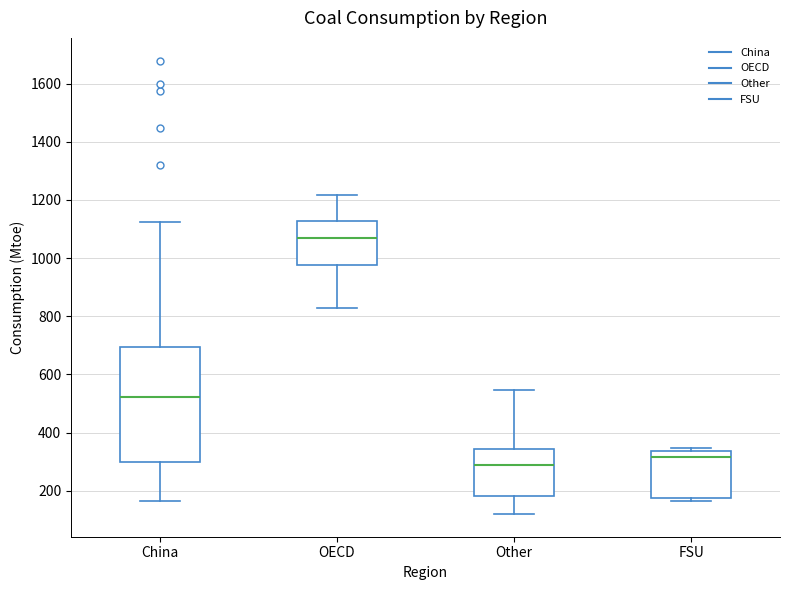

Reading left to right, read every box against the y-axis: the position of its median line, the range the box covers, and the ends of its whiskers. The values are not printed on the chart, so give them approximately, as read against the axis.

China: median 520, box 300 to 700, whiskers 160 to 1120
OECD: median 1060, box 980 to 1120, whiskers 820 to 1220
Other: median 280, box 180 to 340, whiskers 120 to 540
FSU: median 320, box 180 to 340, whiskers 160 to 340 (just above the box's upper edge)